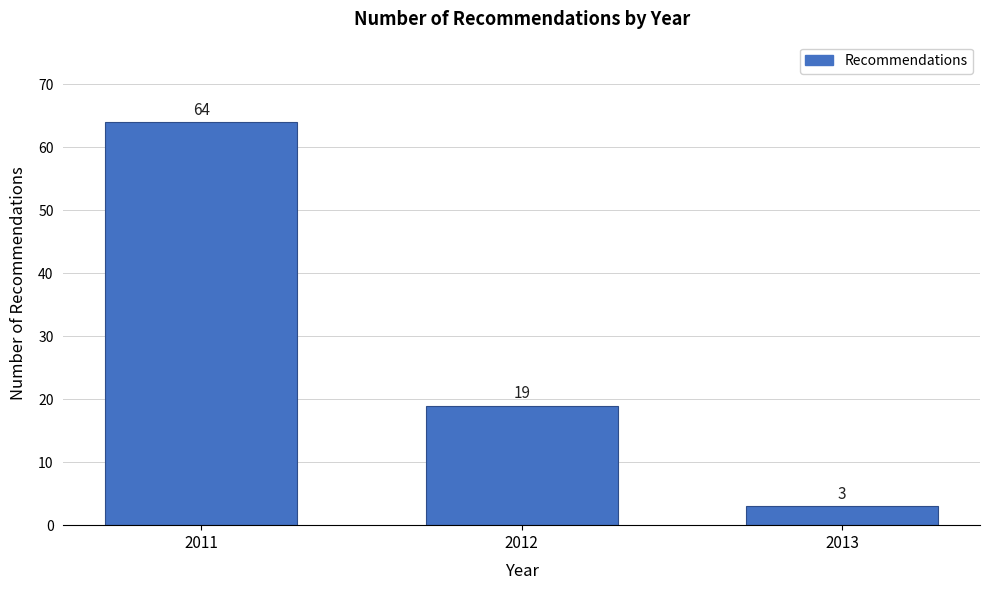

Reading left to right, transcribe all the data shown in this chart.

64	19	3